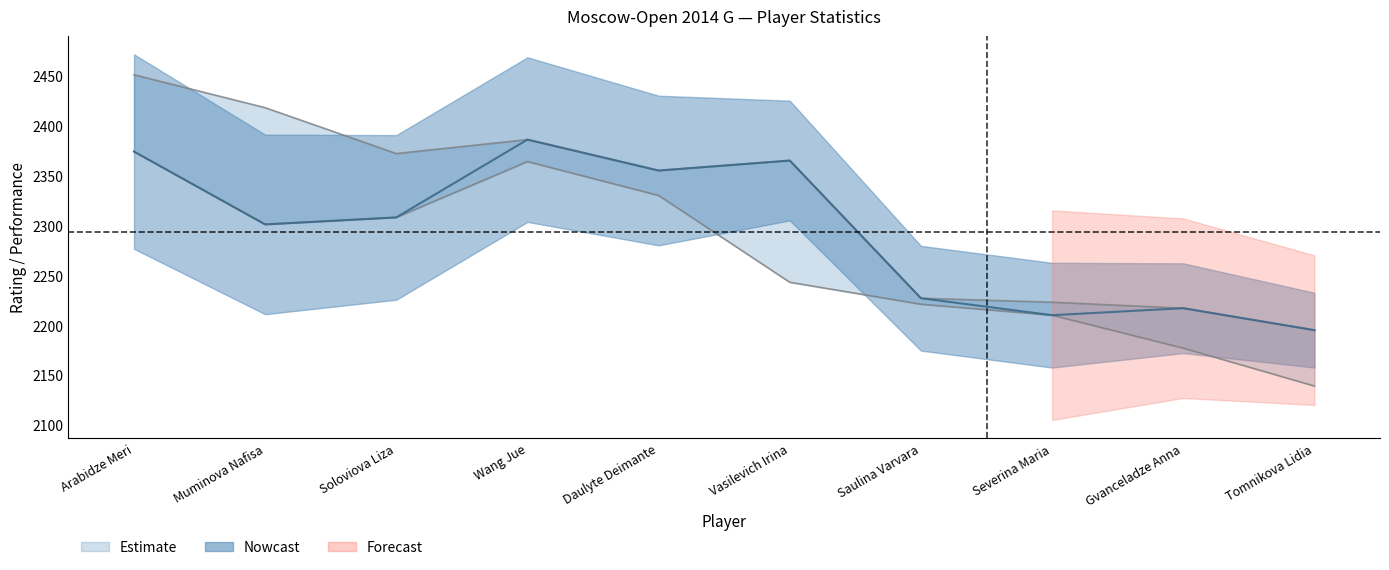

What is the difference between the Рп (Performance) values at Gvanceladze Anna and Tomnikova Lidia?

38.0